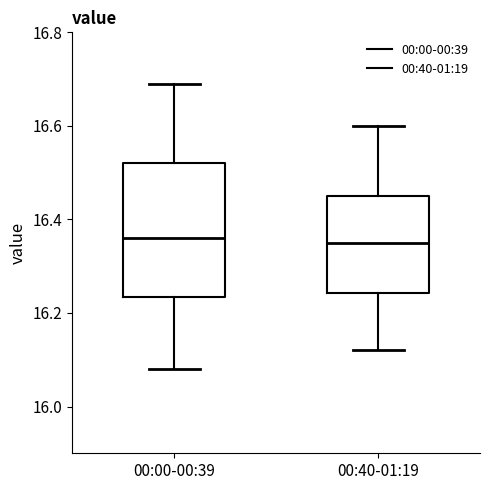

Reading left to right, transcribe this box plot: for each box, give where its median line is, the range the box spans, and where its two whiskers end, as read against the y-axis. The values are not printed on the chart, so give them approximately, as read against the axis.

00:00-00:39: median 16.36, box 16.24 to 16.52, whiskers 16.08 to 16.70
00:40-01:19: median 16.36, box 16.24 to 16.46, whiskers 16.12 to 16.60